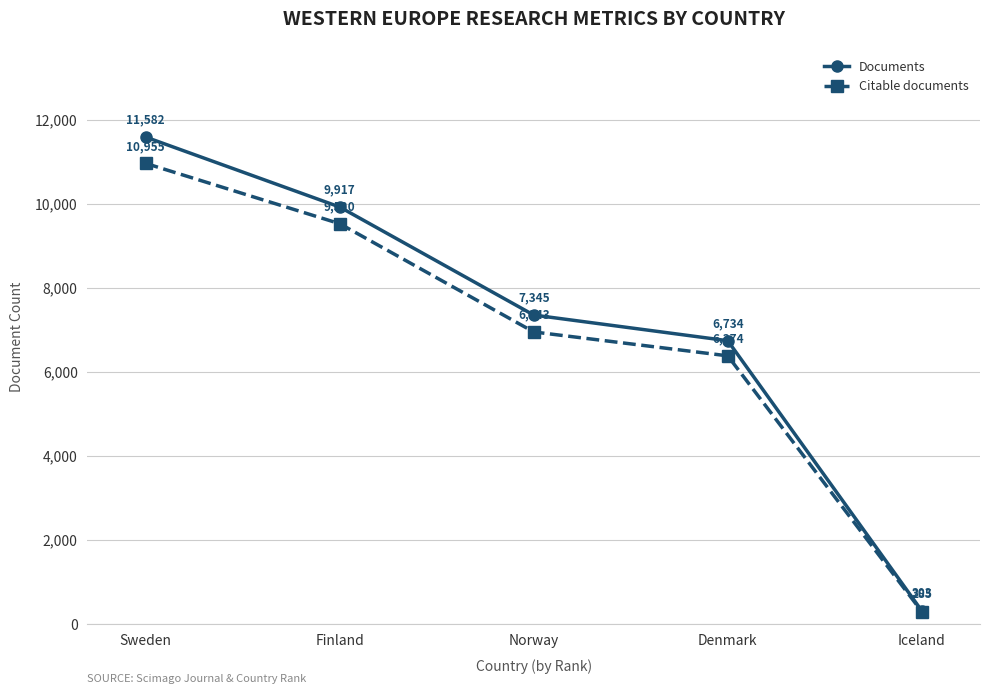

What position from the right is Norway?

3